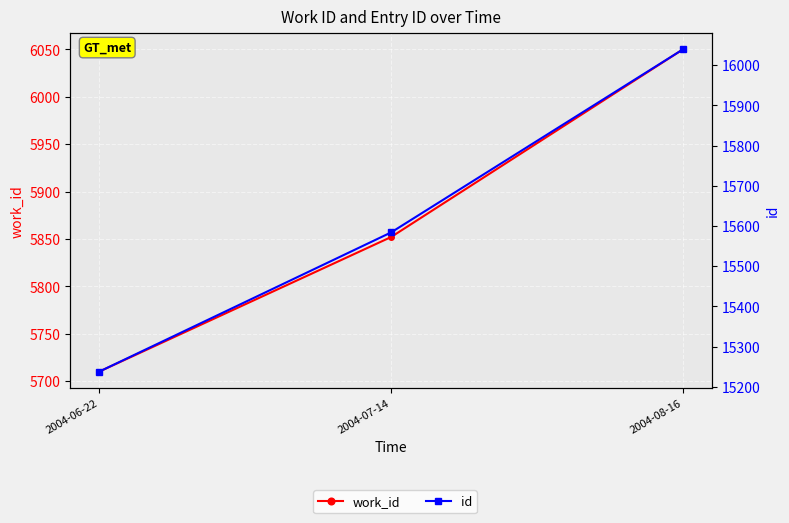

At how many categories does at least one series exceed 12588?

3